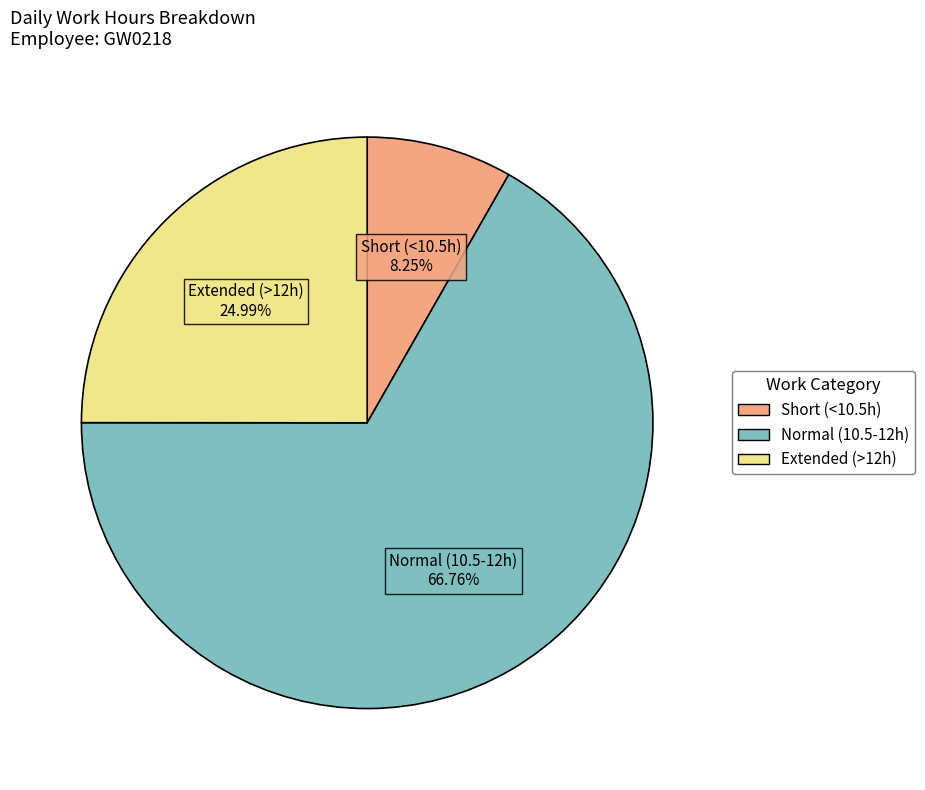

Is there any slice that represents more than half of the pie?

Yes